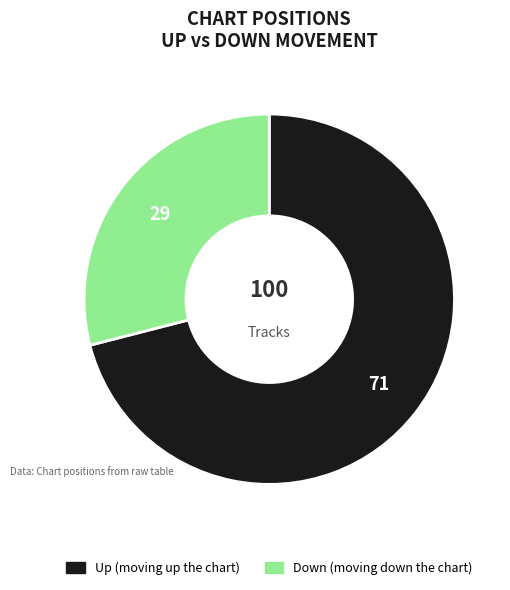

Does any single category account for the majority?

Yes